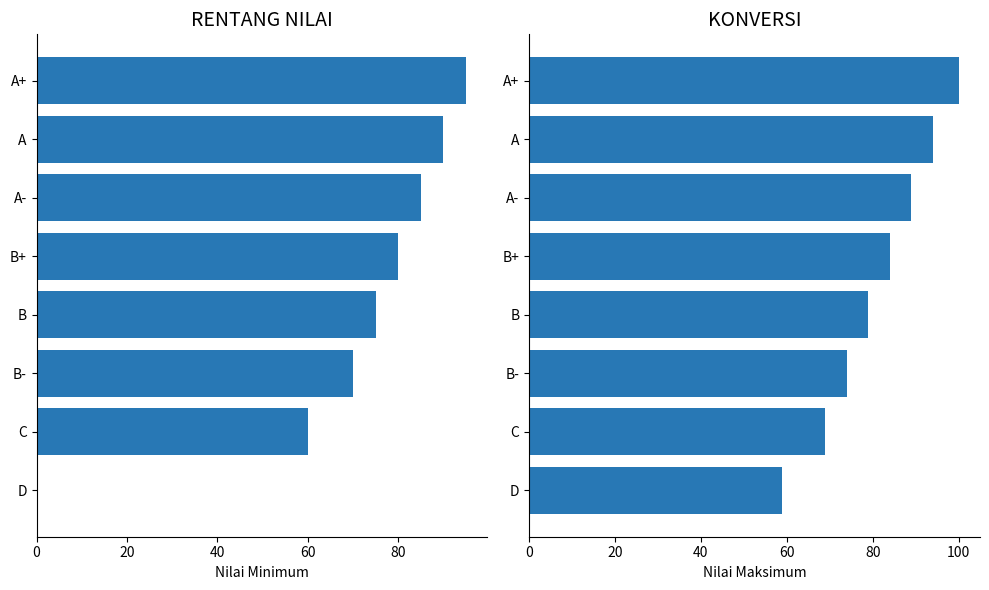

What is the difference between the highest and lowest values at A-?

4